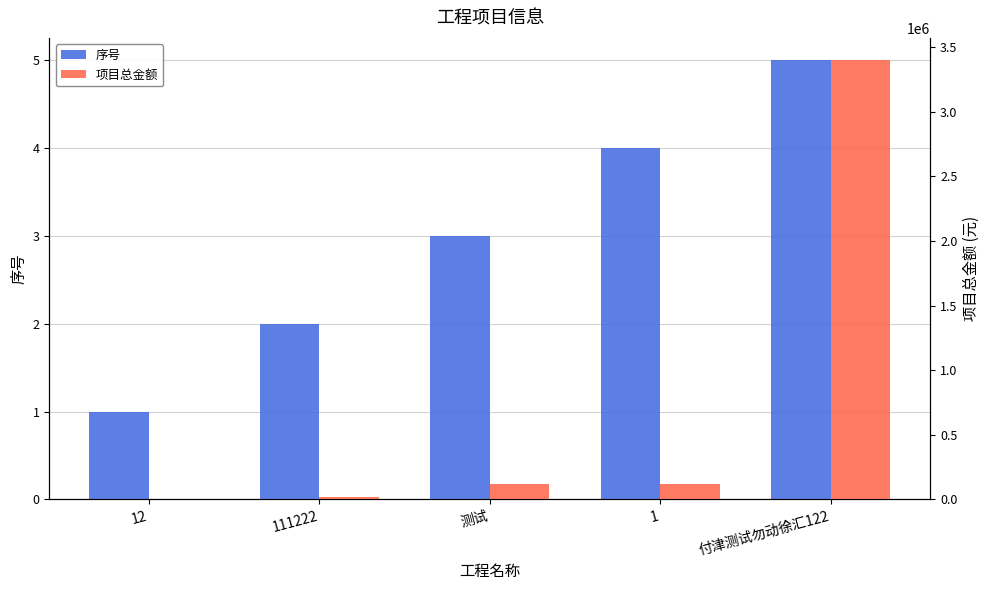

Reading left to right, transcribe all the data shown in this chart.

序号: 1	2	3	4	5
项目总金额: 222	20000	120000	120000	3400001